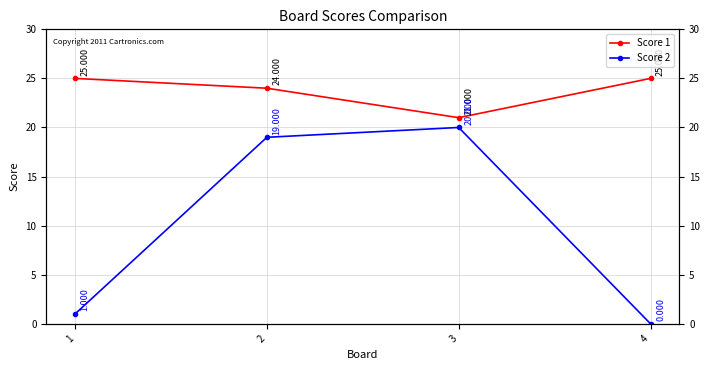

What is the sum of the Score 1 values at 4 and 2?

49